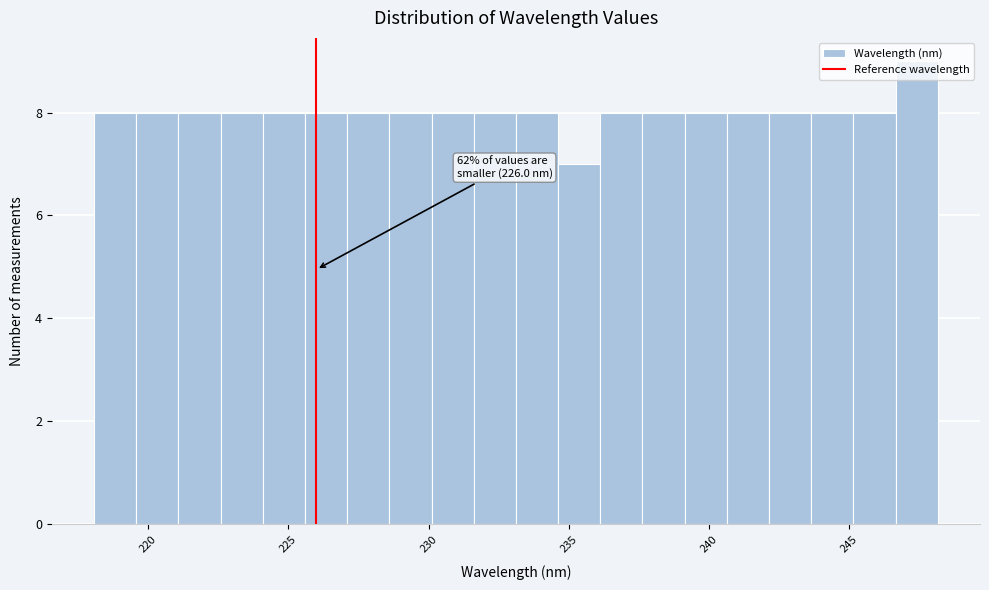

Around what value on the x-axis is the tallest bar? Give the approximate position of its centre, as read against the axis.

247.5